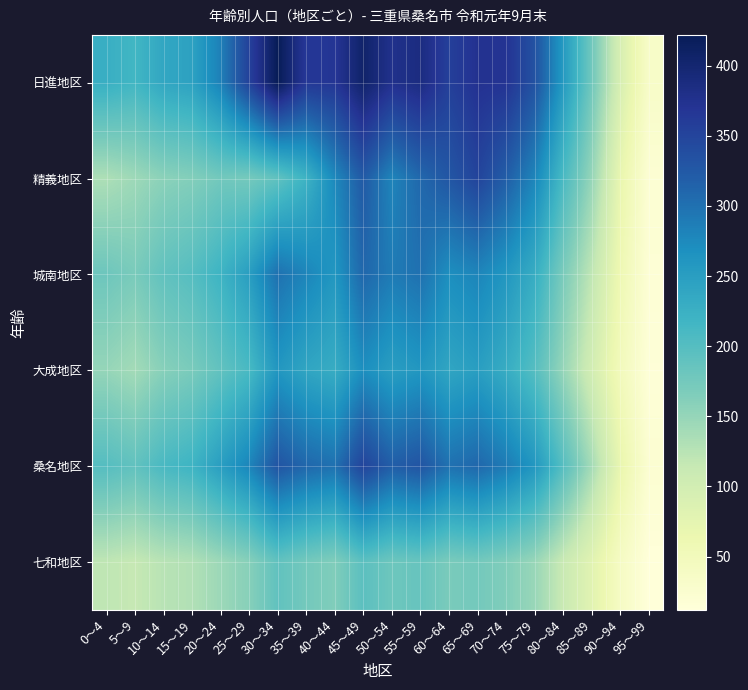

Reading right to left, transcribe all the data shown in this chart.

日進地区: 95～99=34	90～94=94	85～89=178	80～84=257	75～79=334	70～74=371	65～69=374	60～64=356	55～59=387	50～54=377	45～49=406	40～44=368	35～39=366	30～34=422	25～29=353	20～24=284	15～19=245	10～14=238	5～9=216	0～4=227
精義地区: 95～99=20	90～94=70	85～89=150	80～84=210	75～79=280	70～74=320	65～69=350	60～64=328	55～59=309	50～54=281	45～49=324	40～44=276	35～39=221	30～34=191	25～29=174	20～24=176	15～19=163	10～14=157	5～9=144	0～4=133
城南地区: 95～99=18	90～94=60	85～89=120	80～84=170	75～79=230	70～74=260	65～69=280	60～64=270	55～59=300	50～54=290	45～49=310	40～44=260	35～39=280	30～34=300	25～29=250	20～24=220	15～19=200	10～14=190	5～9=170	0～4=180
大成地区: 95～99=15	90～94=50	85～89=100	80～84=150	75～79=200	70～74=230	65～69=250	60～64=240	55～59=260	50～54=250	45～49=270	40～44=230	35～39=240	30～34=260	25～29=210	20～24=190	15～19=170	10～14=160	5～9=140	0～4=150
桑名地区: 95～99=22	90～94=70	85～89=140	80～84=200	75～79=260	70～74=290	65～69=310	60～64=300	55～59=330	50～54=320	45～49=350	40～44=300	35～39=310	30～34=330	25～29=280	20～24=250	15～19=220	10～14=210	5～9=190	0～4=200
七和地区: 95～99=12	90～94=40	85～89=80	80～84=112	75～79=148	70～74=165	65～69=175	60～64=170	55～59=185	50～54=180	45～49=195	40～44=165	35～39=175	30～34=190	25～29=160	20～24=145	15～19=130	10～14=125	5～9=115	0～4=120